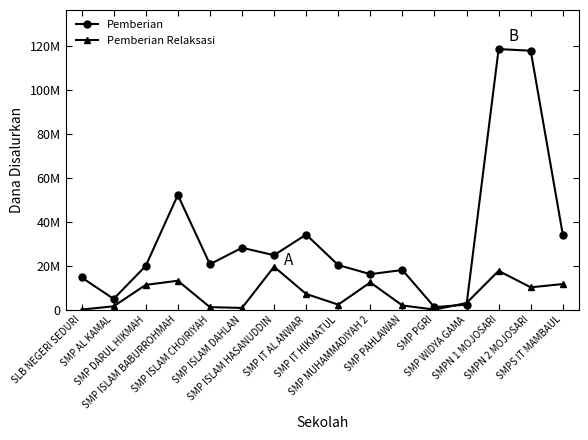

What is the label of the 5th point from the left?

SMP ISLAM CHOIRIYAH